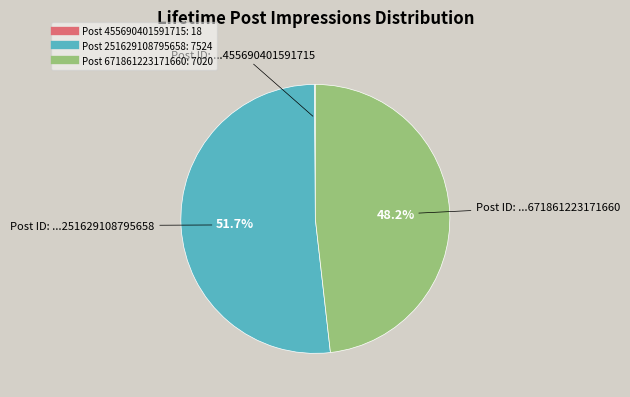

Does any single category account for the majority?

Yes